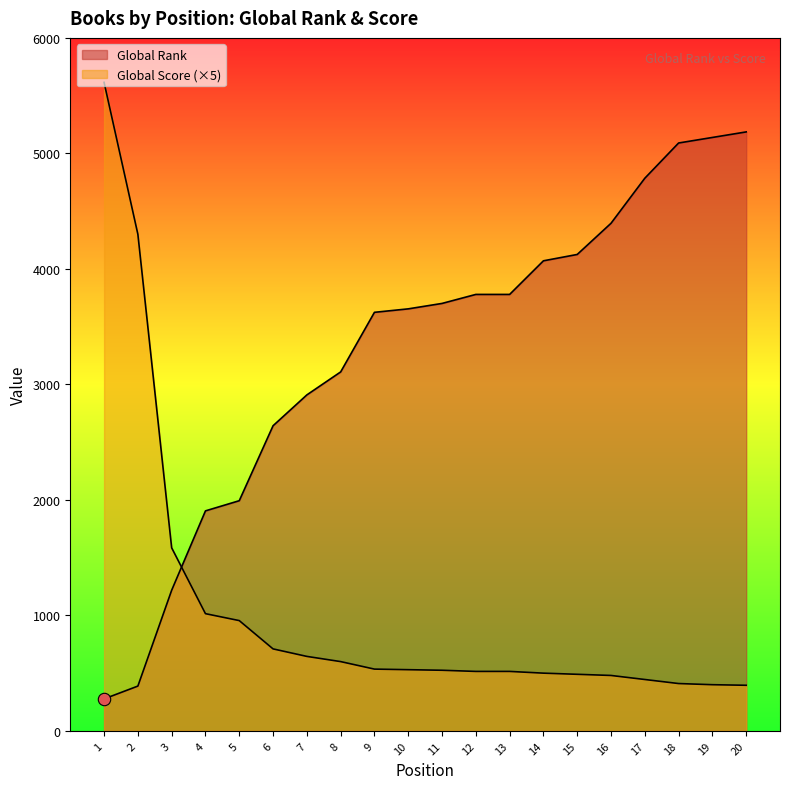

Which series reaches the minimum Y coordinate?

Global Rank